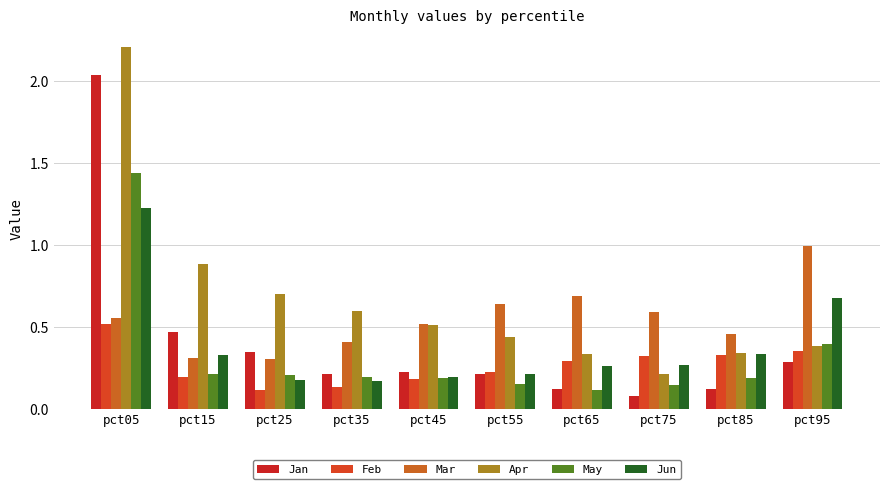

Reading right to left, transcribe all the data shown in this chart.

Jan: 0.3	0.1	0.1	0.1	0.2	0.2	0.2	0.3	0.5	2.0
Feb: 0.4	0.3	0.3	0.3	0.2	0.2	0.1	0.1	0.2	0.5
Mar: 1.0	0.5	0.6	0.7	0.6	0.5	0.4	0.3	0.3	0.6
Apr: 0.4	0.3	0.2	0.3	0.4	0.5	0.6	0.7	0.9	2.2
May: 0.4	0.2	0.1	0.1	0.1	0.2	0.2	0.2	0.2	1.4
Jun: 0.7	0.3	0.3	0.3	0.2	0.2	0.2	0.2	0.3	1.2